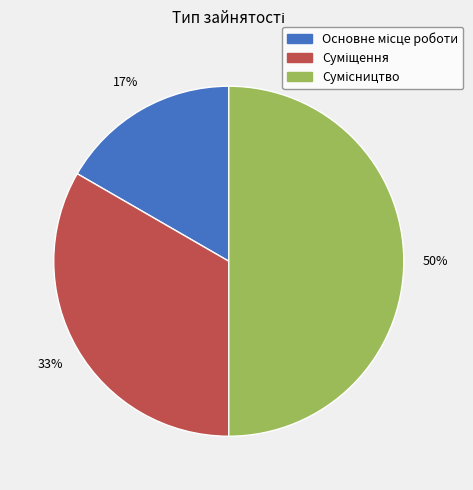

How many segments does this pie chart have?

3